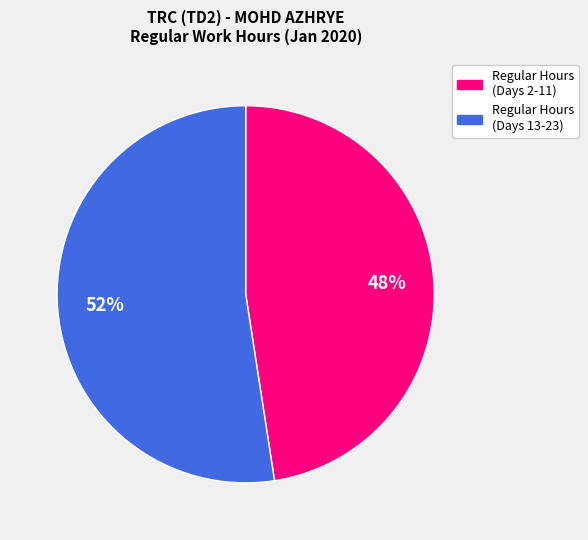

How many slices are in this pie chart?

2